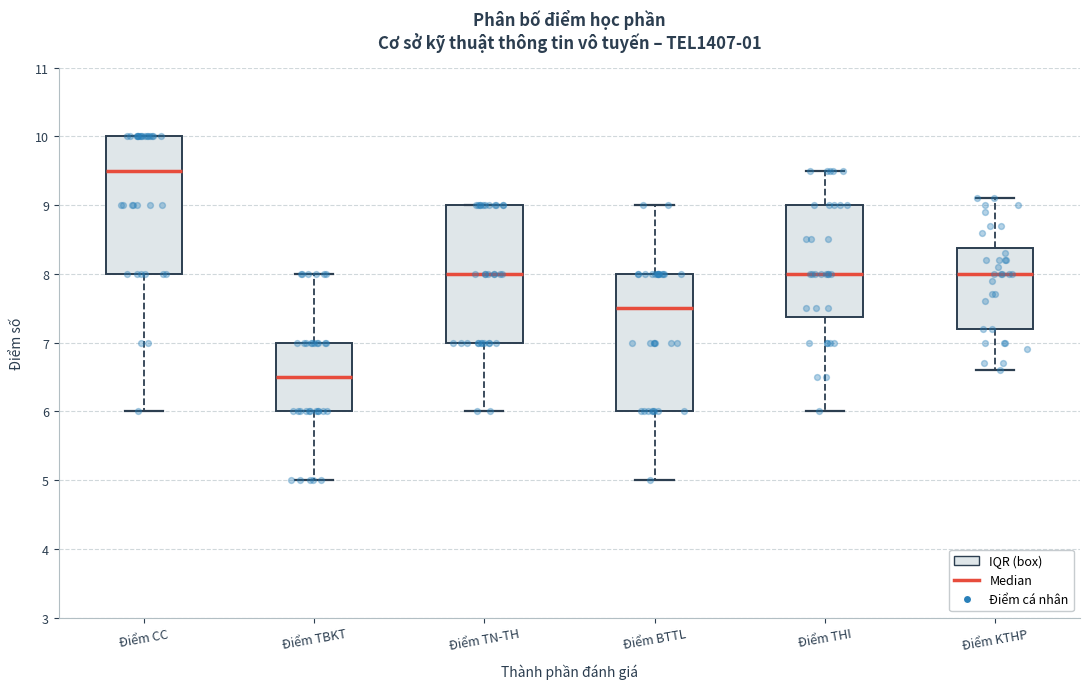

Which box has the lowest median line?

Điểm TBKT